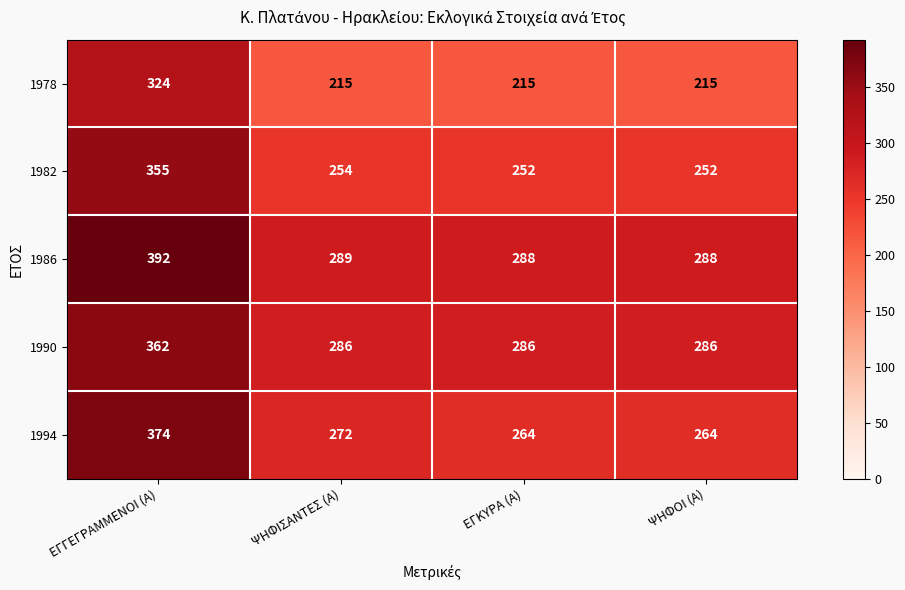

The value of 1986 at ΨΗΦΟΙ (Α) is 78. True or false?

False